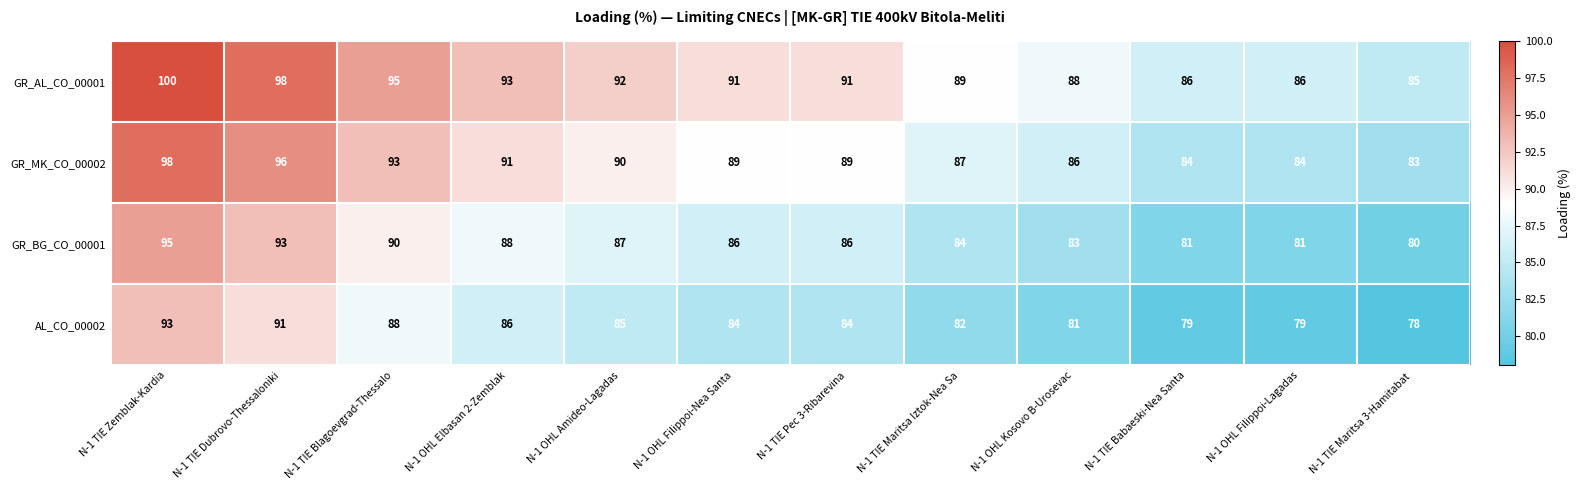

At which category is the sum across all series the highest?

N-1 TIE Zemblak-Kardia